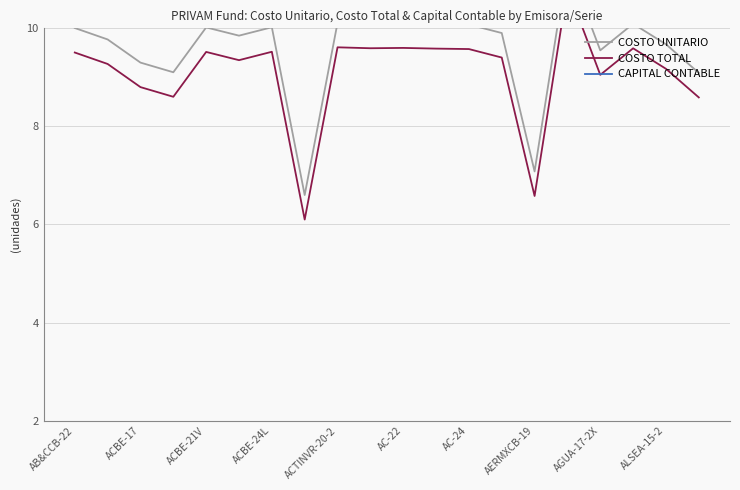

At how many categories does at least one series exceed 8?

18